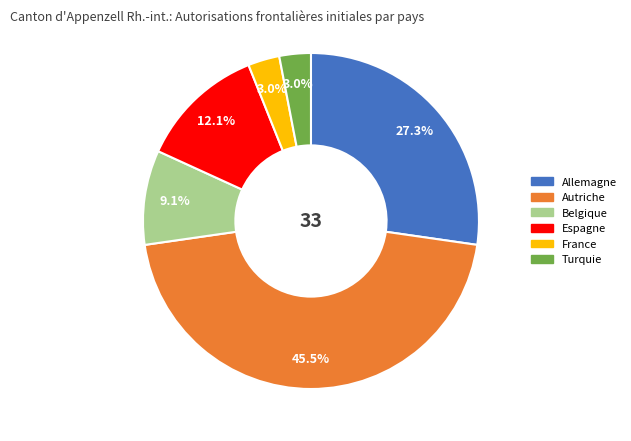

Which slice is the largest?

Autriche